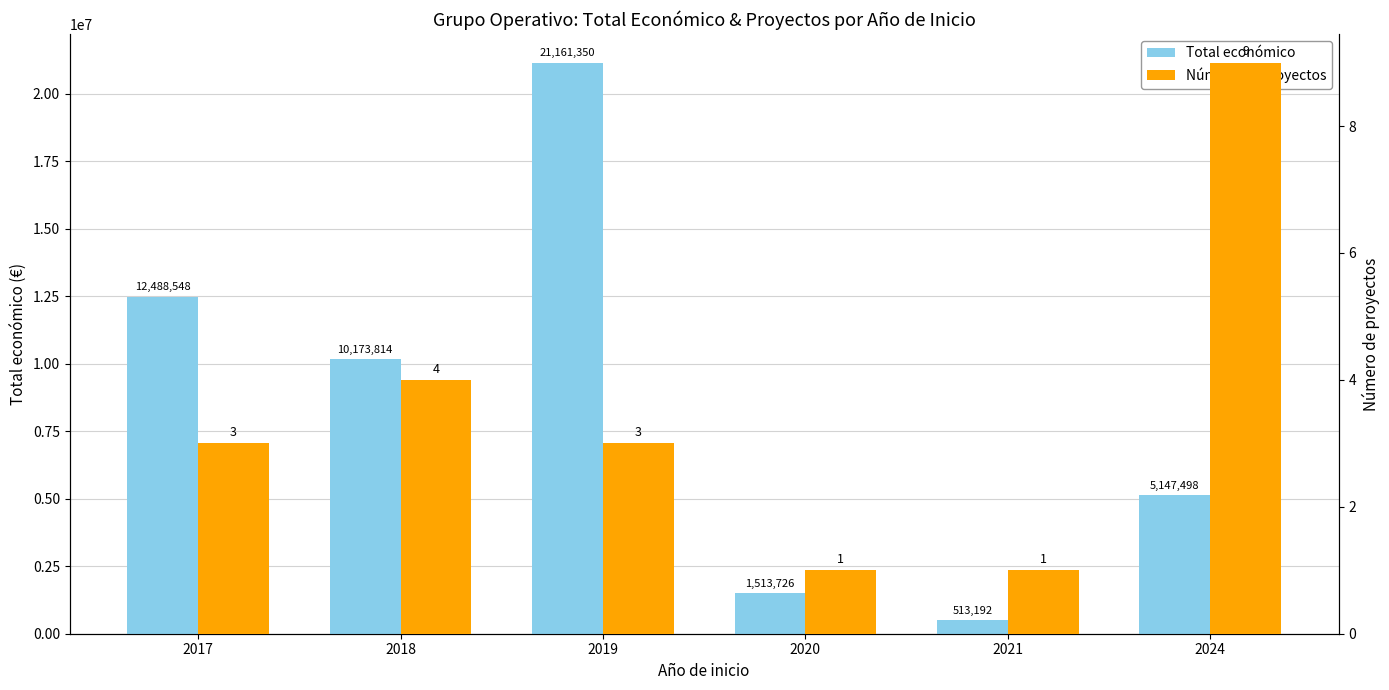

At which label does Número de proyectos first exceed 3?

2018